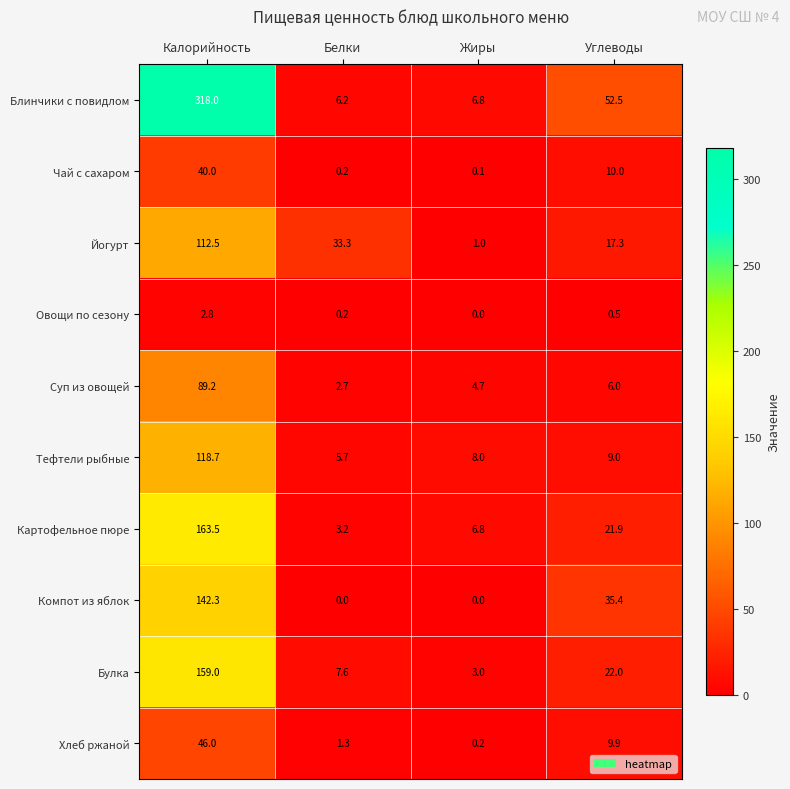

At which label is Суп из овощей closest to 45?

Углеводы